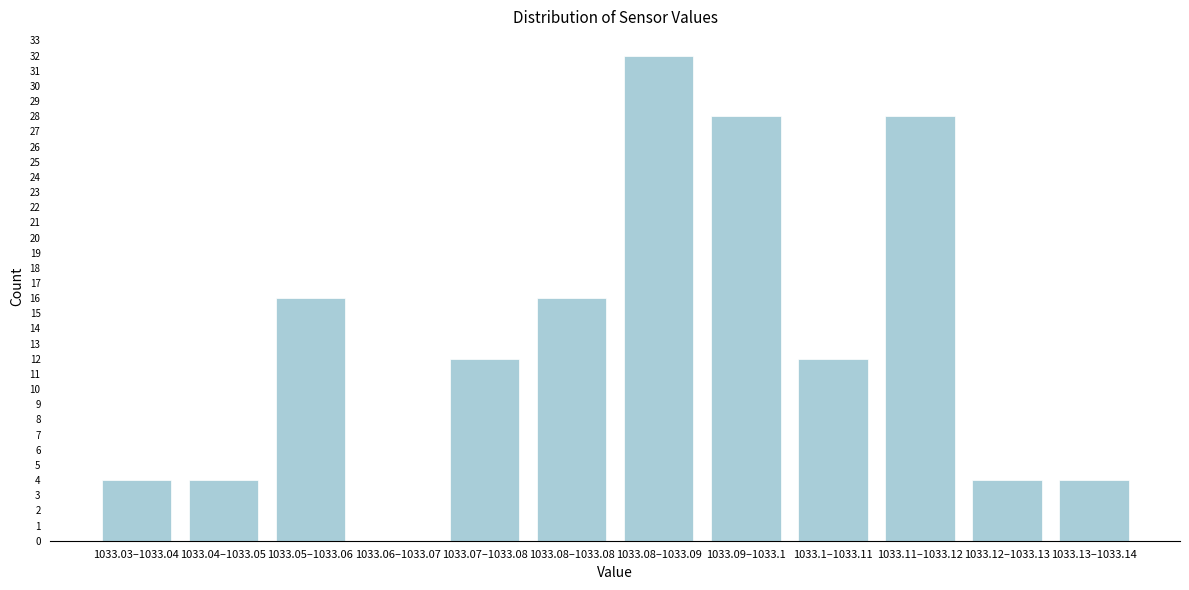

Reading left to right, list all the values displayed in this chart.

1033.03–1033.04=4	1033.04–1033.05=4	1033.05–1033.06=16	1033.06–1033.07=0	1033.07–1033.08=12	1033.08–1033.08=16	1033.08–1033.09=32	1033.09–1033.1=28	1033.1–1033.11=12	1033.11–1033.12=28	1033.12–1033.13=4	1033.13–1033.14=4